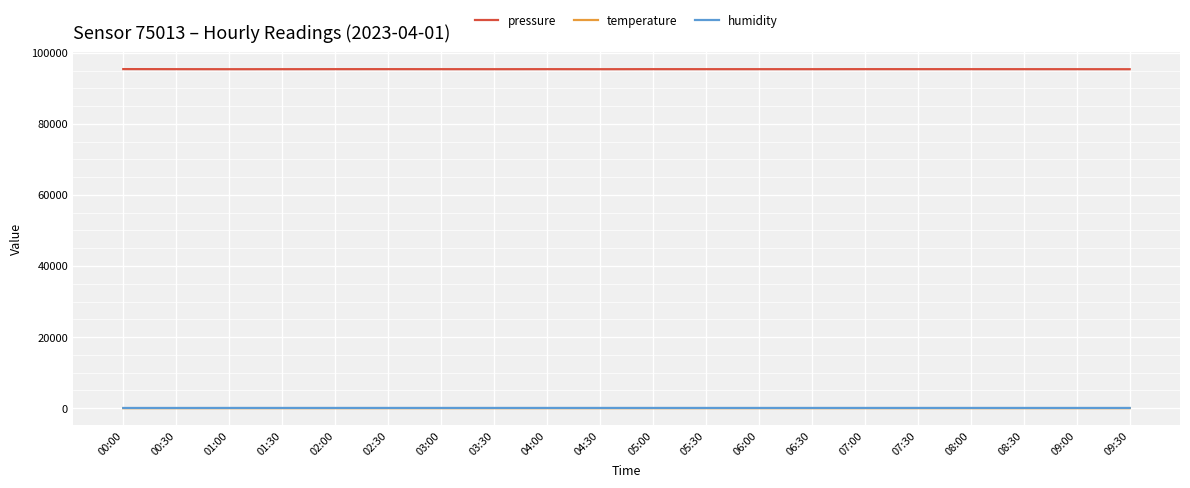

Which series has the largest total across all categories?

pressure